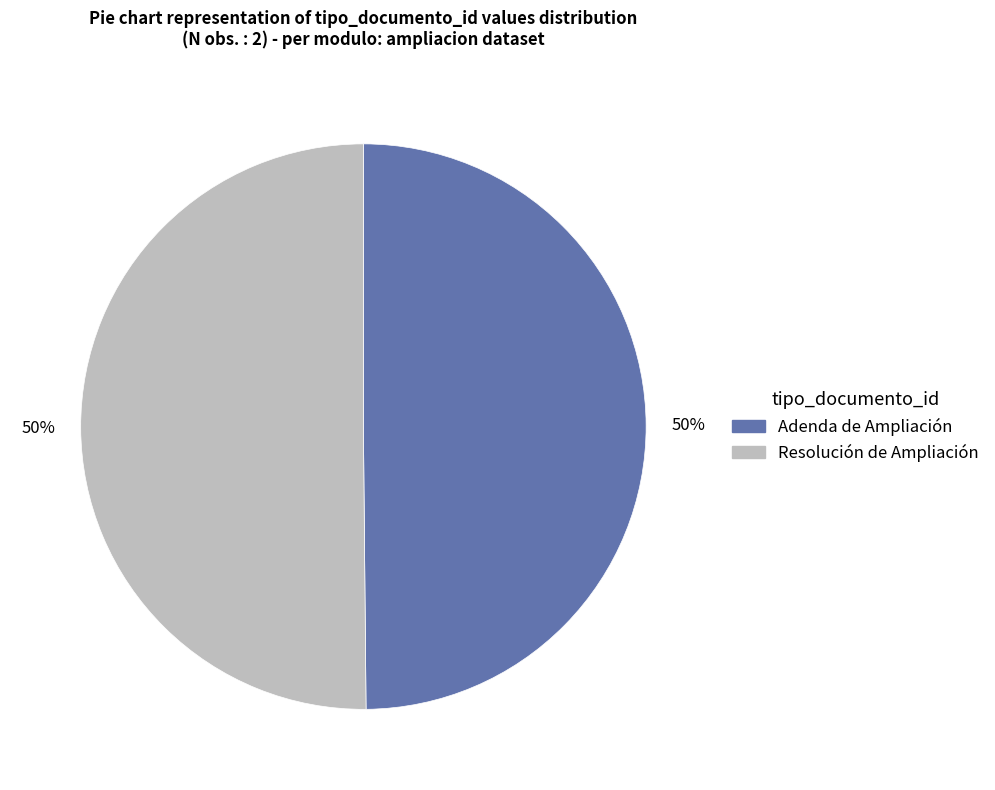

Approximately how many times larger is the value at Adenda de Ampliación compared to Resolución de Ampliación?

1.0